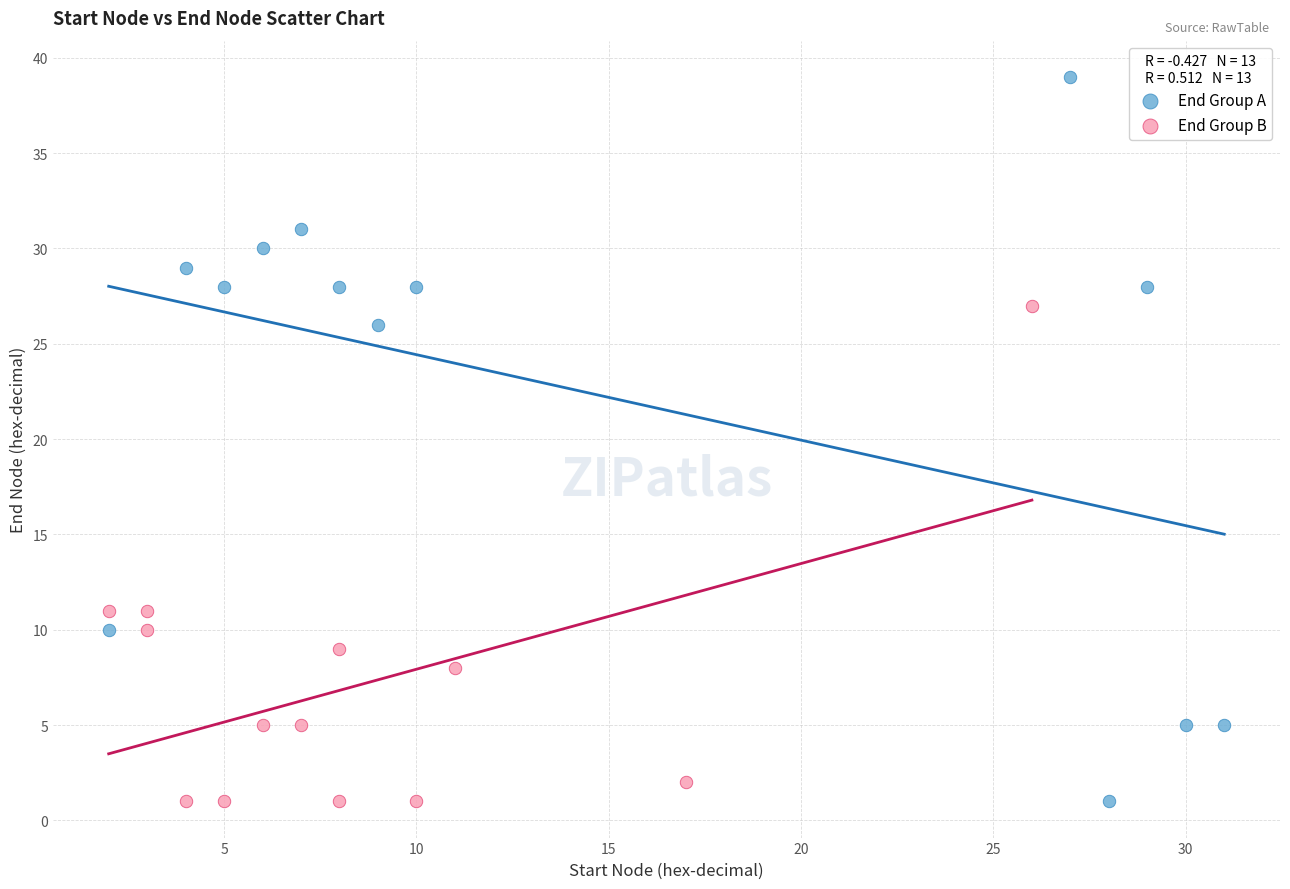

Which series contains the highest Y value?

End Group A